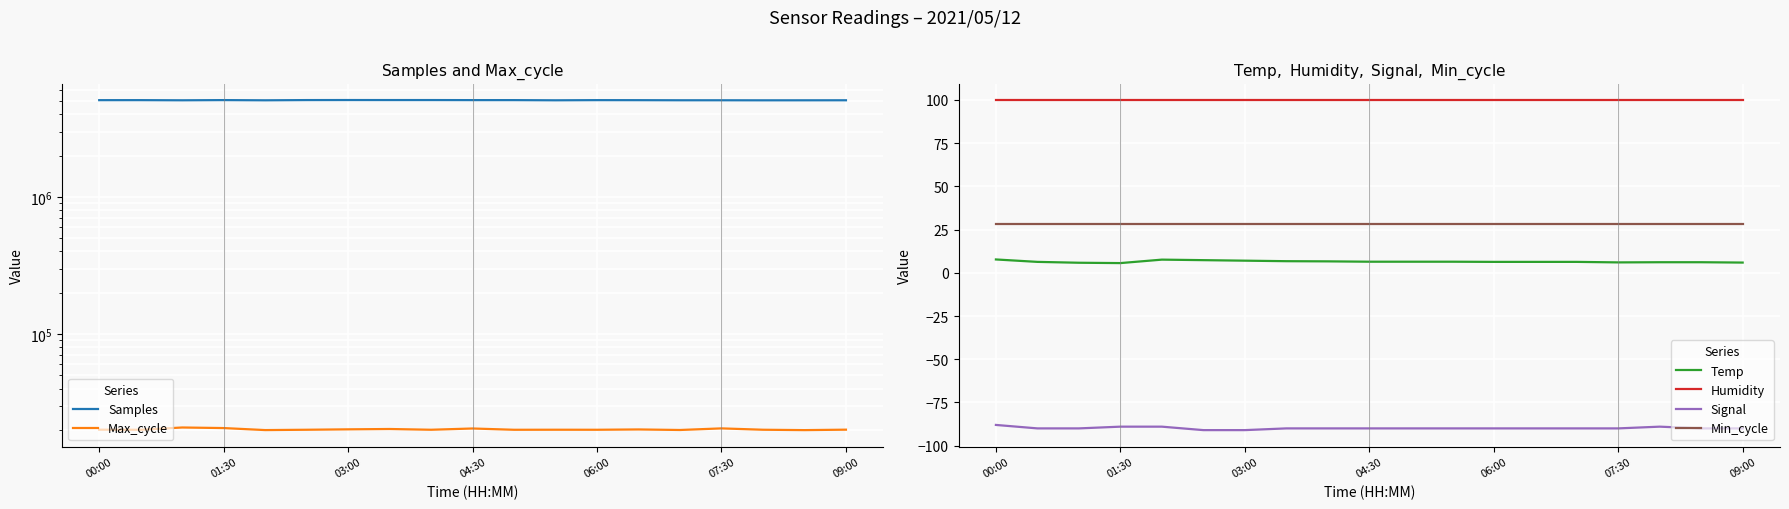

True or false: Min_cycle and Humidity intersect in this chart.

False